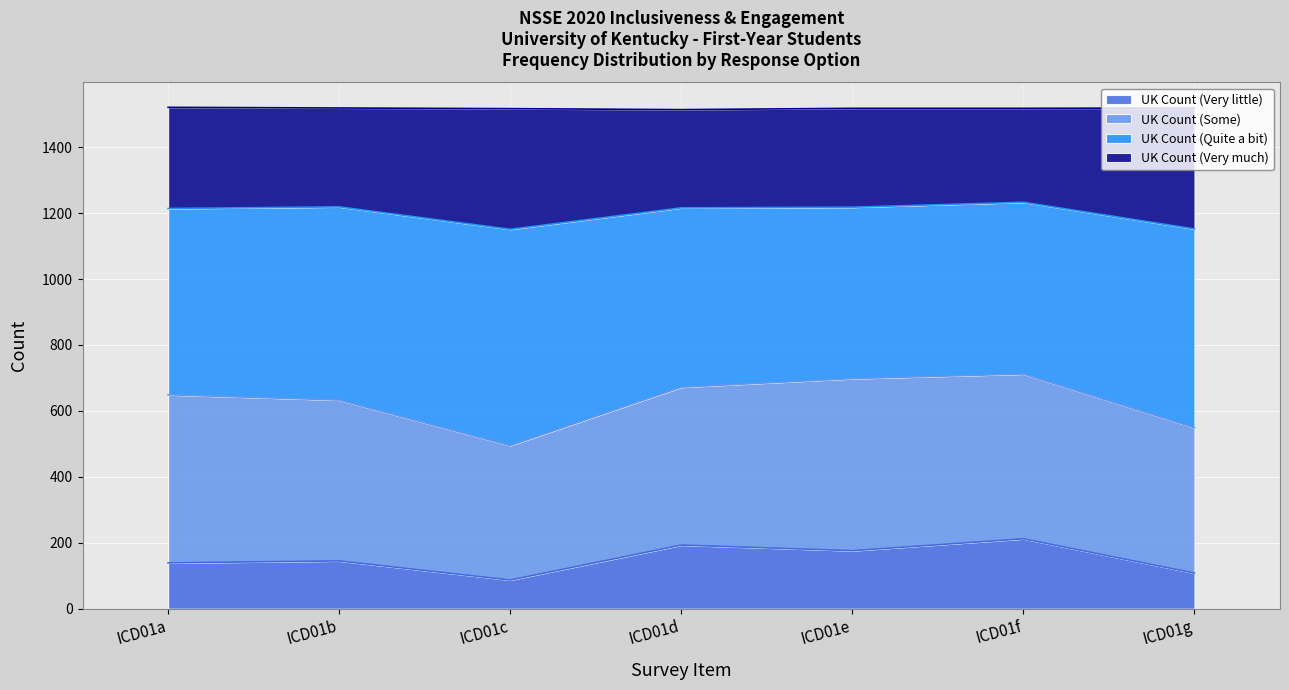

At which category is the sum across all series the highest?

ICD01f